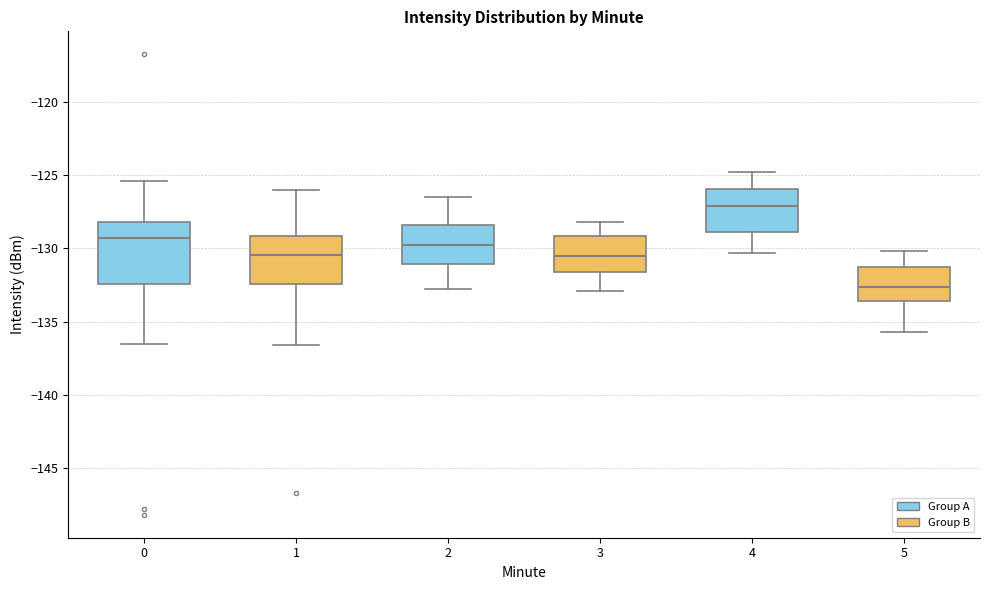

Which box's median line is the highest?

4